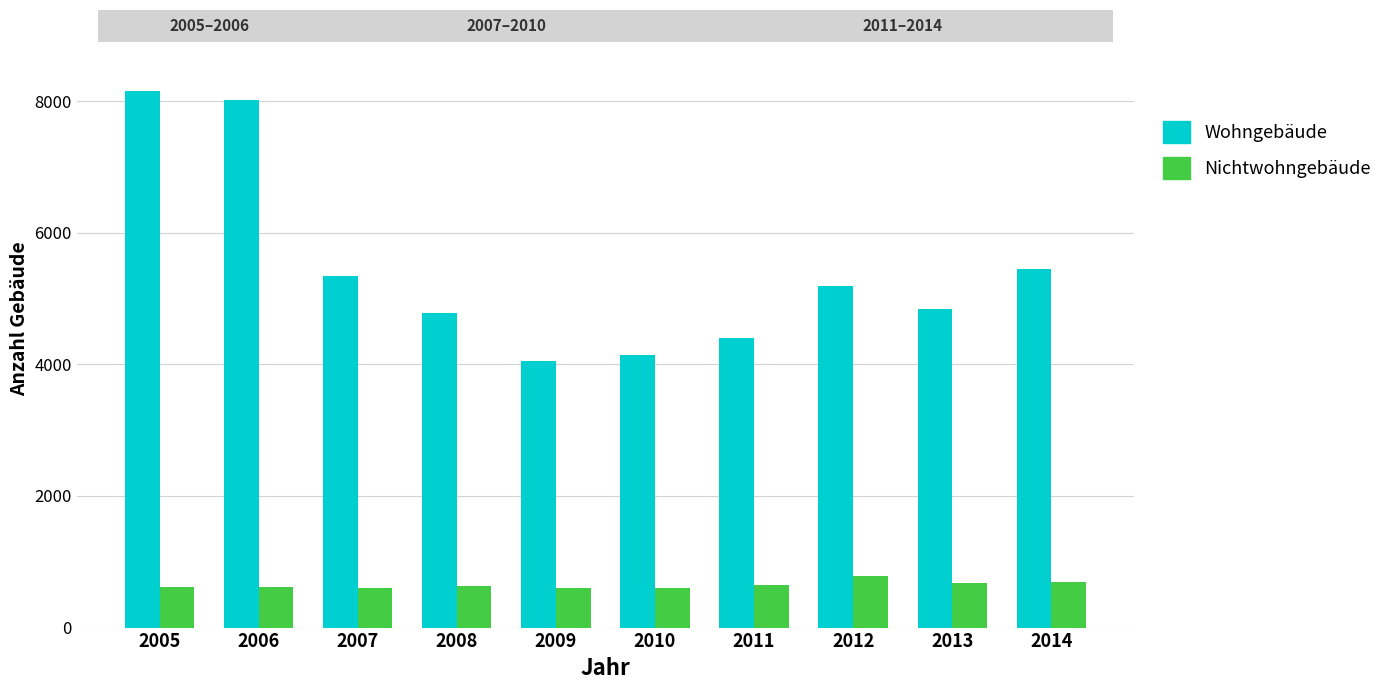

At which label is Wohngebäude closest to 6104?

2014